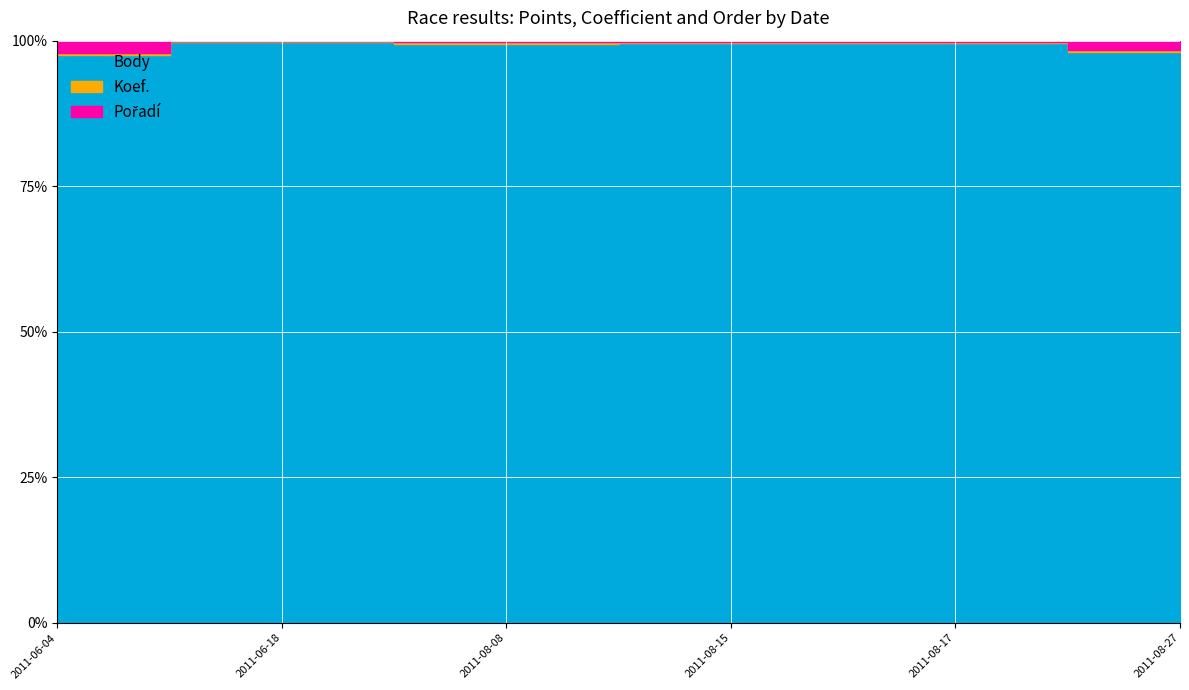

How many lines are shown in the chart?

3